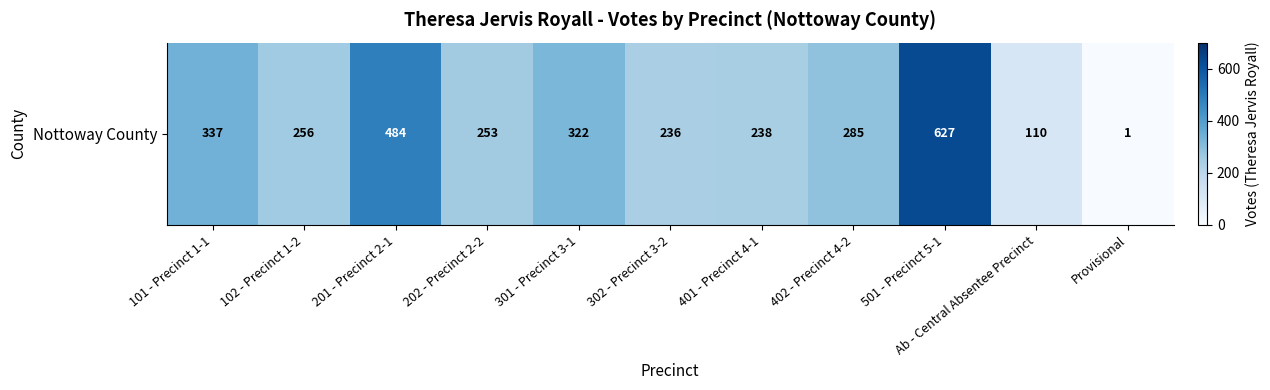

What value does the data have at 102 - Precinct 1-2, to the nearest 100?

300